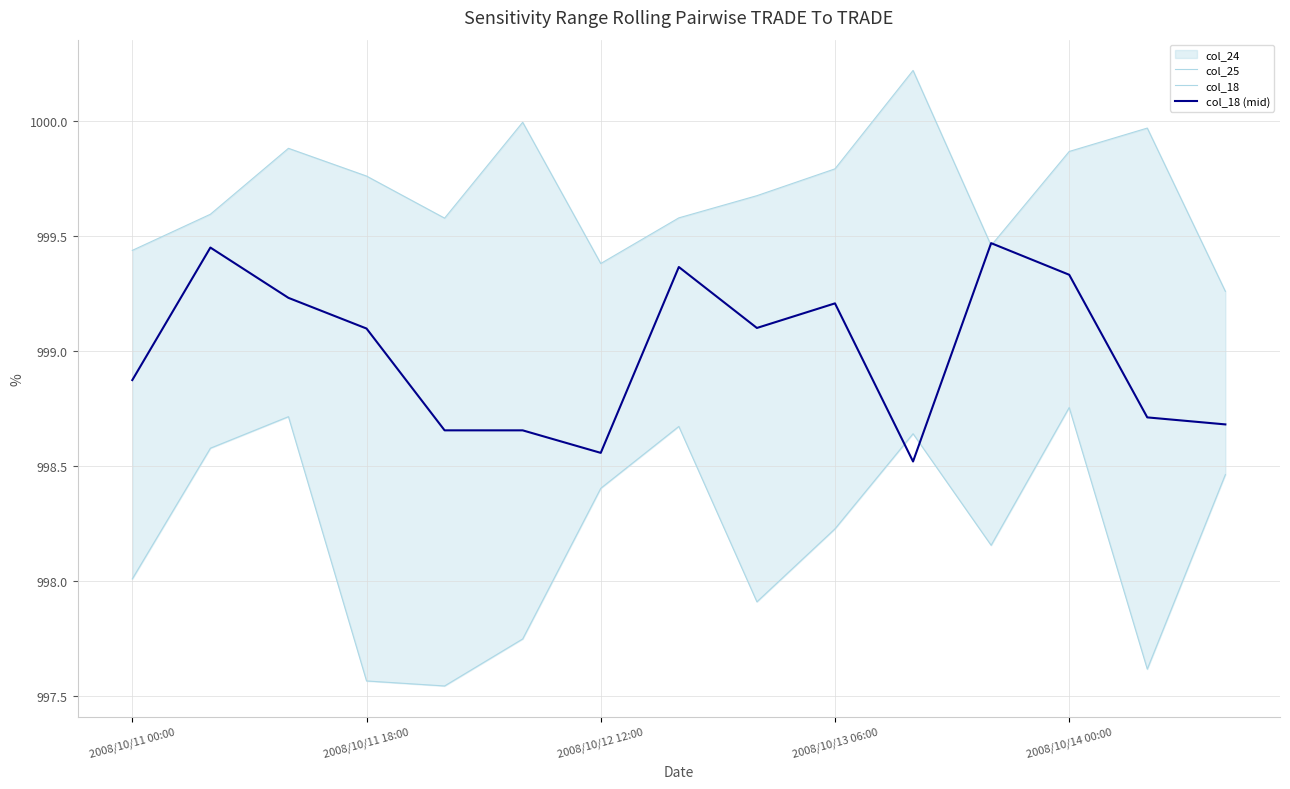

How many lines are shown in the chart?

3